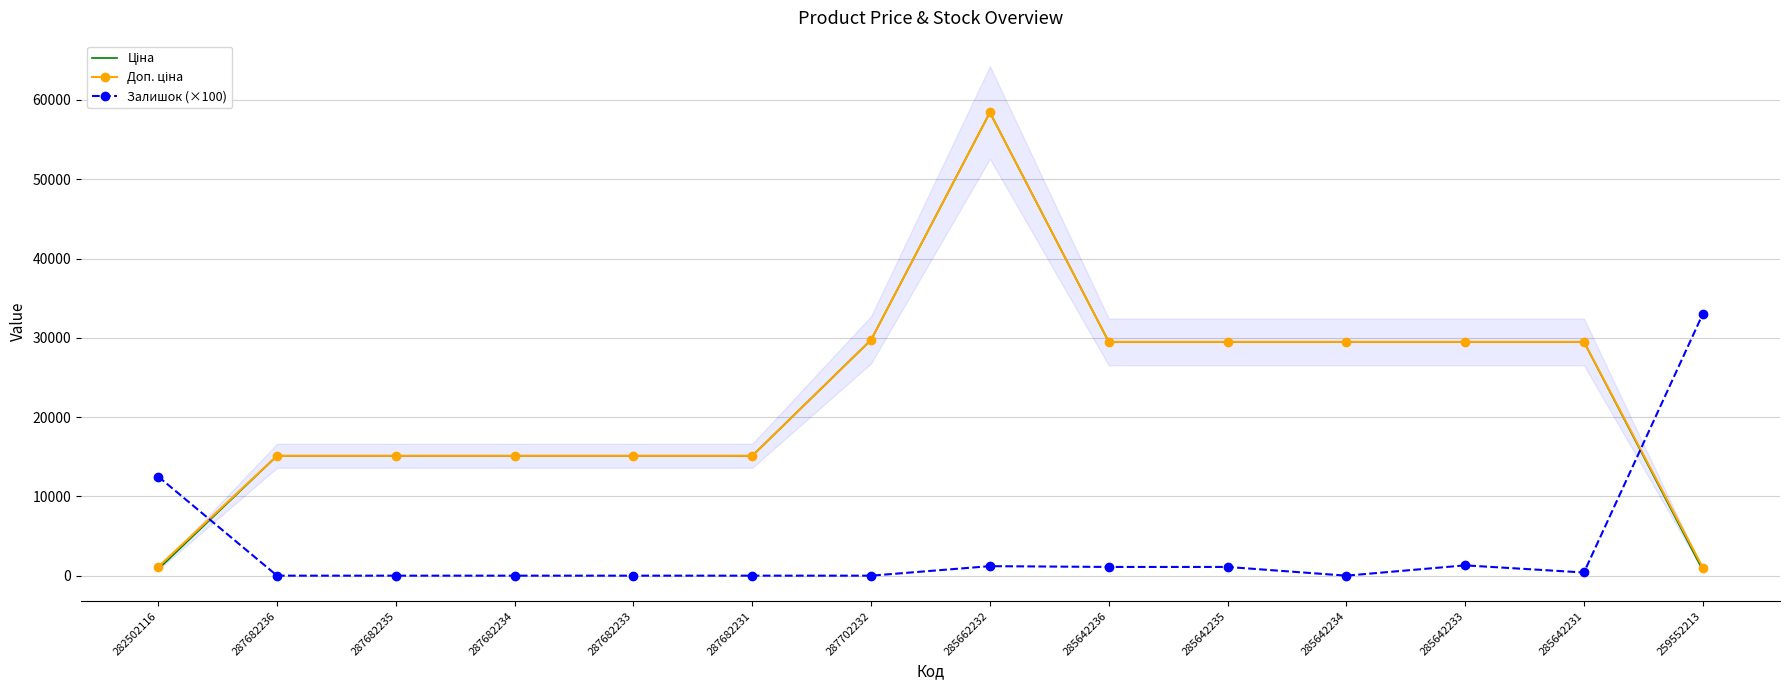

How many series are shown in this chart?

3